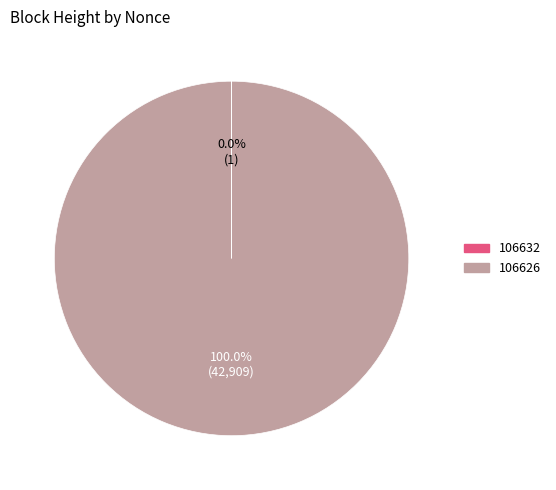

What is the largest slice in the pie chart?

106626